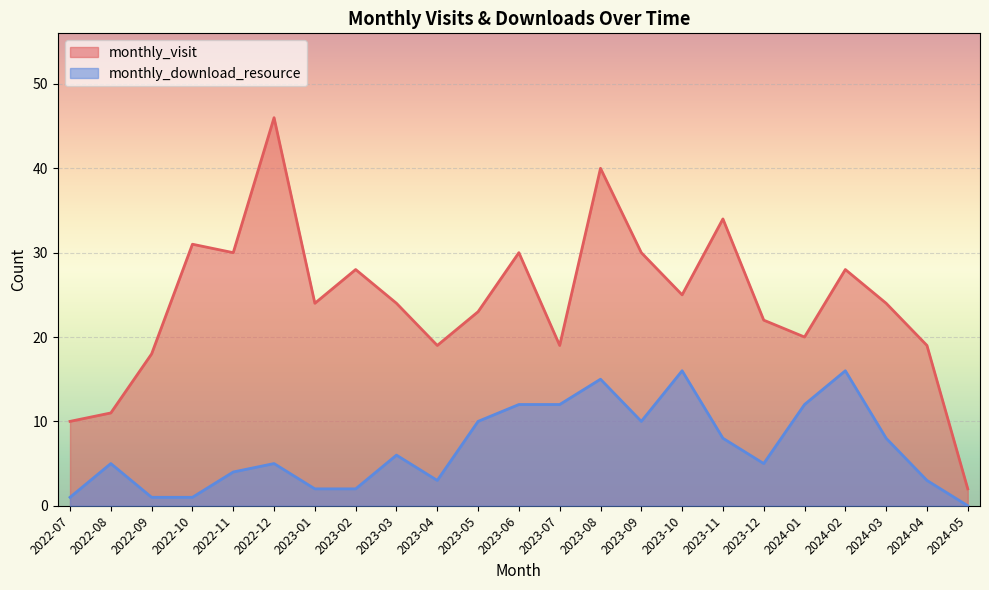

How many values in the monthly_download_resource series are below 5?

9